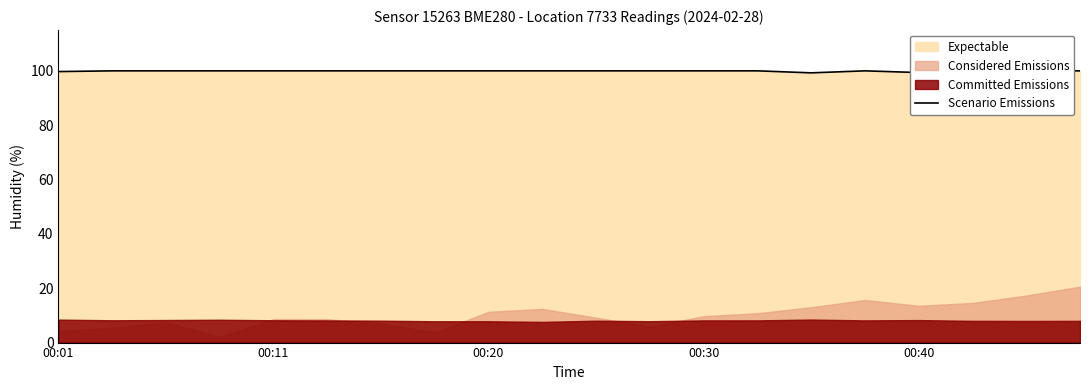

The value at 00:40 is 99.4. True or false?

True